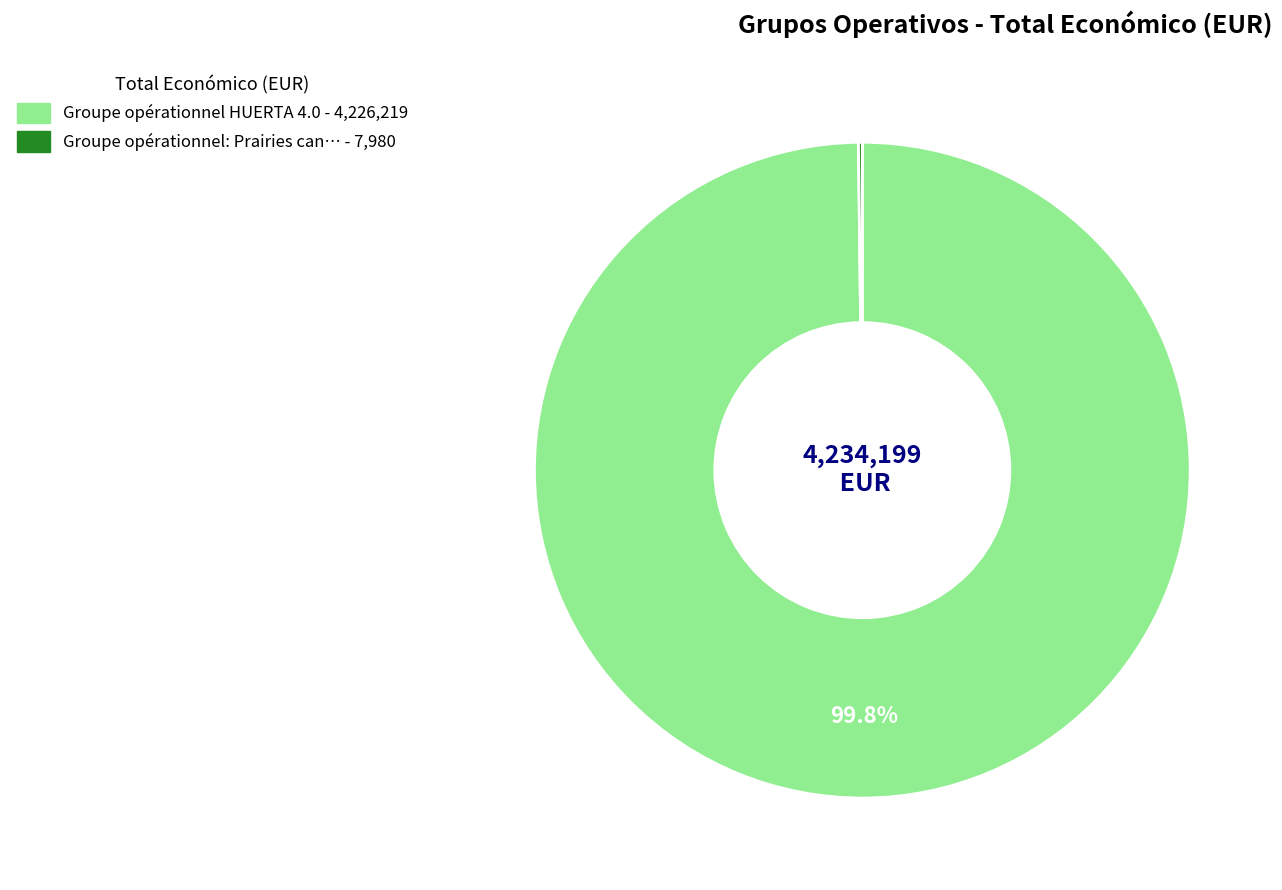

Does any single category account for the majority?

Yes